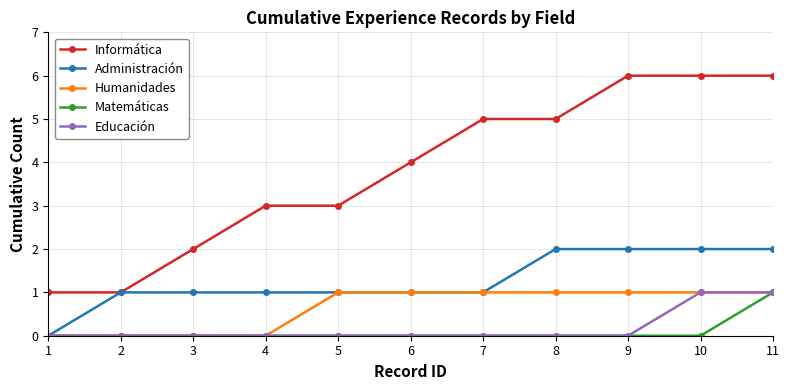

Reading right to left, extract all data points from this chart.

Informática: 6	6	6	5	5	4	3	3	2	1	1
Administración: 2	2	2	2	1	1	1	1	1	1	0
Humanidades: 1	1	1	1	1	1	1	0	0	0	0
Matemáticas: 1	0	0	0	0	0	0	0	0	0	0
Educación: 1	1	0	0	0	0	0	0	0	0	0